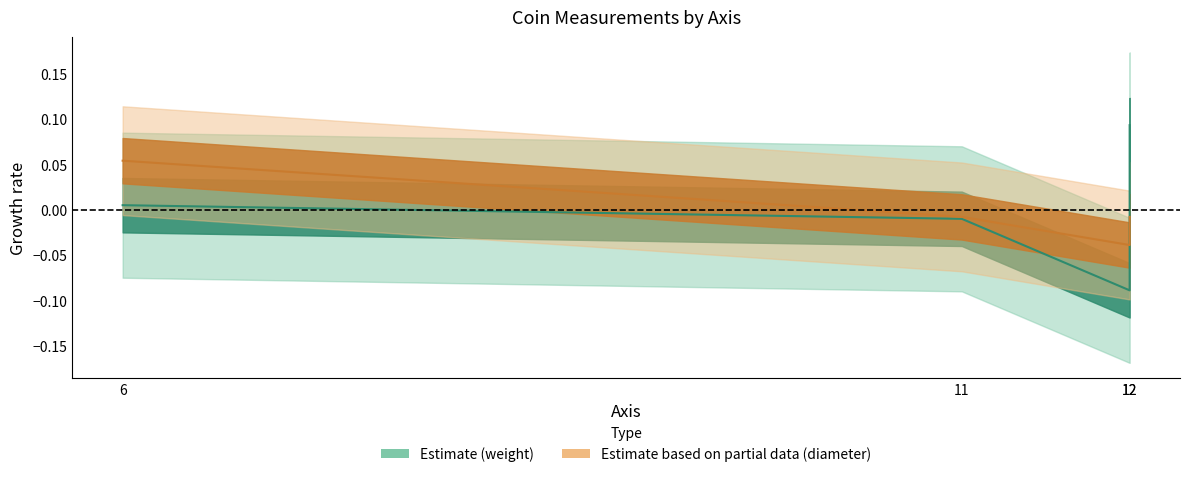

List the series in order of their overall mean, highest first.

diameter, weight